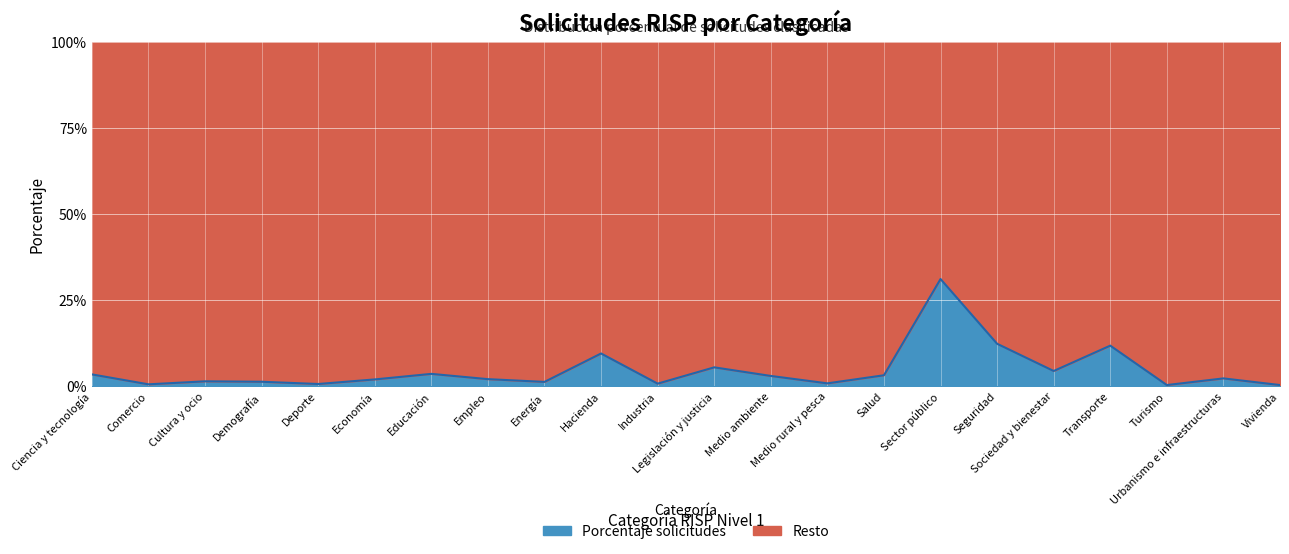

Reading left to right, list all the values displayed in this chart.

Ciencia y tecnología=0.0	Comercio=0.0	Cultura y ocio=0.0	Demografía=0.0	Deporte=0.0	Economía=0.0	Educación=0.0	Empleo=0.0	Energía=0.0	Hacienda=0.1	Industria=0.0	Legislación y justicia=0.1	Medio ambiente=0.0	Medio rural y pesca=0.0	Salud=0.0	Sector público=0.3	Seguridad=0.1	Sociedad y bienestar=0.0	Transporte=0.1	Turismo=0.0	Urbanismo e infraestructuras=0.0	Vivienda=0.0